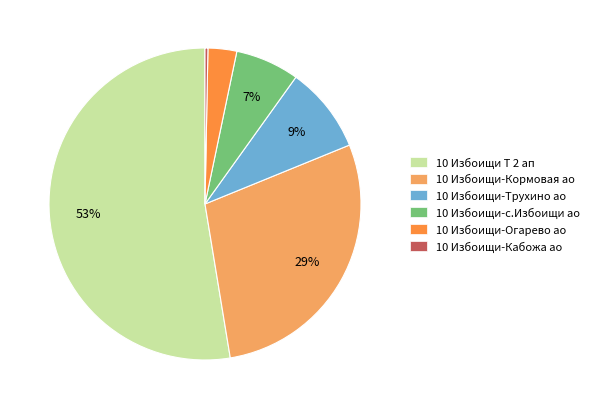

To the nearest percent, what is the average slice percentage?

17%